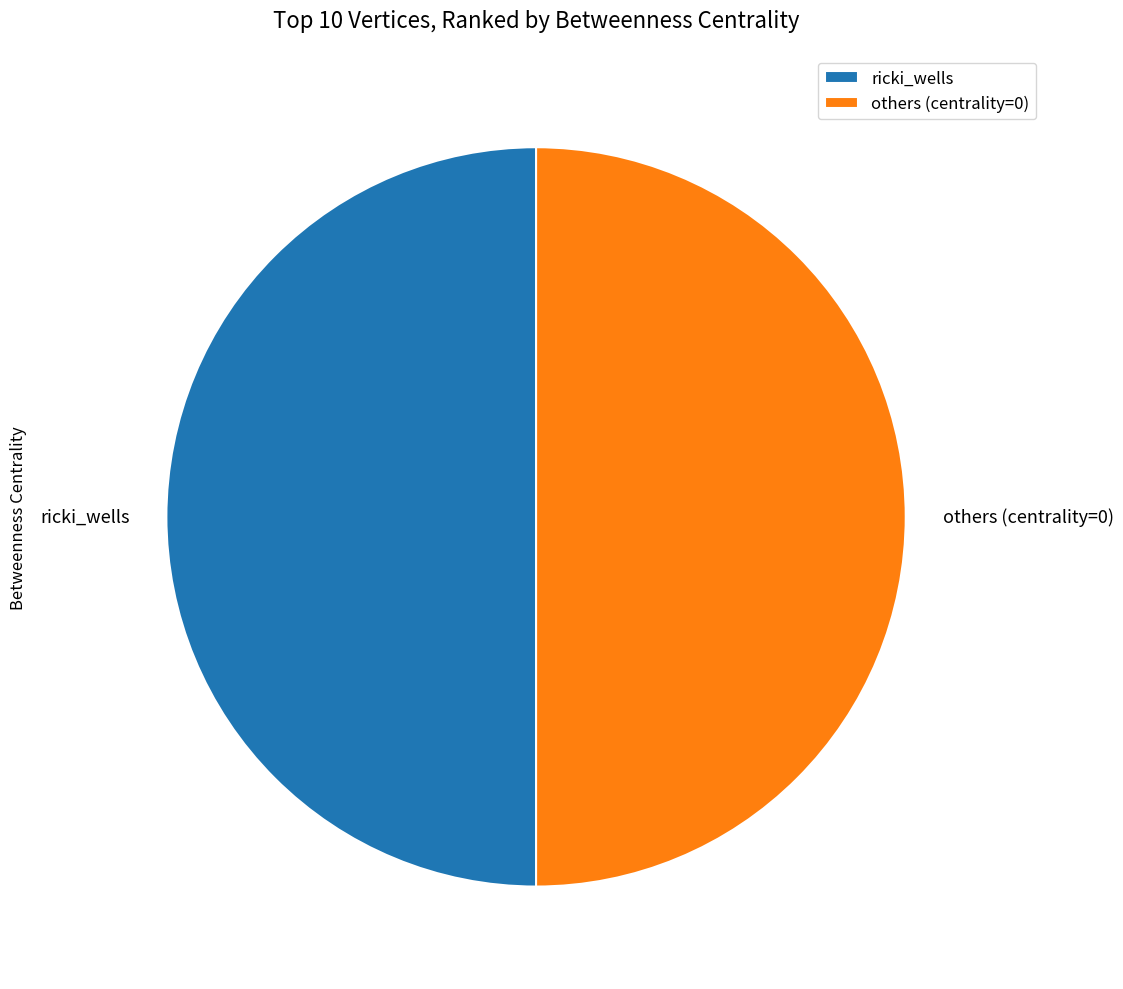

Is it true that ricki_wells is 58% of the pie?

False